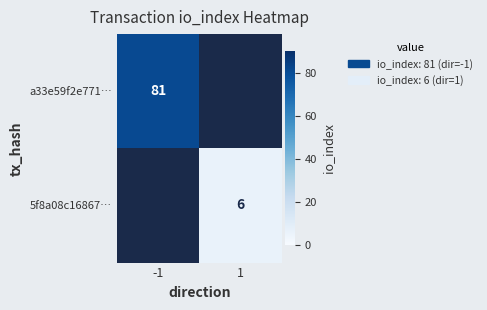

At which category does the chart reach its minimum across all series?

1